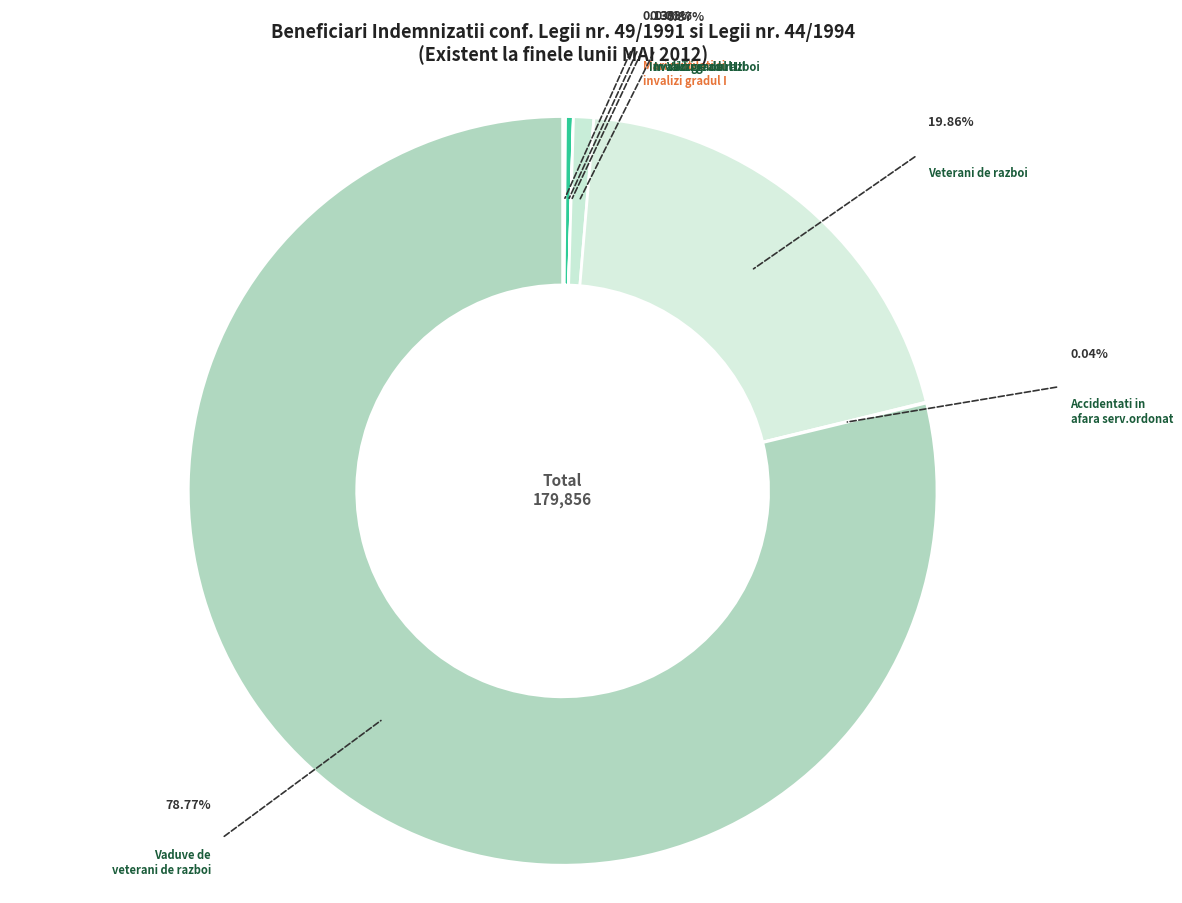

How many segments does this pie chart have?

7